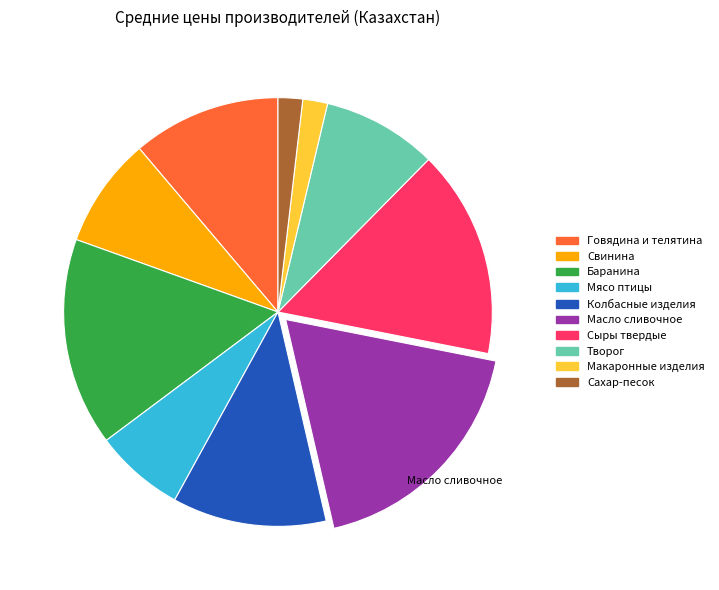

Count the number of slices in the pie.

10